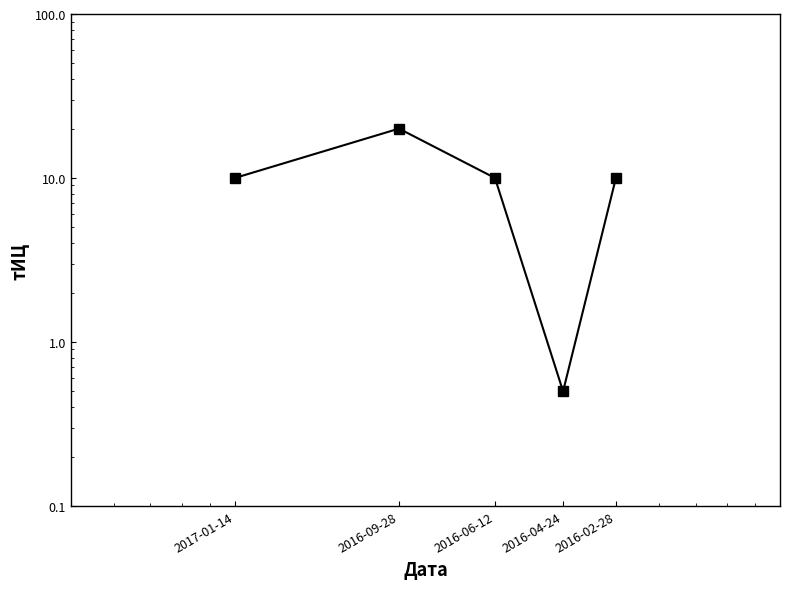

What is the maximum value shown in the chart?

20.0